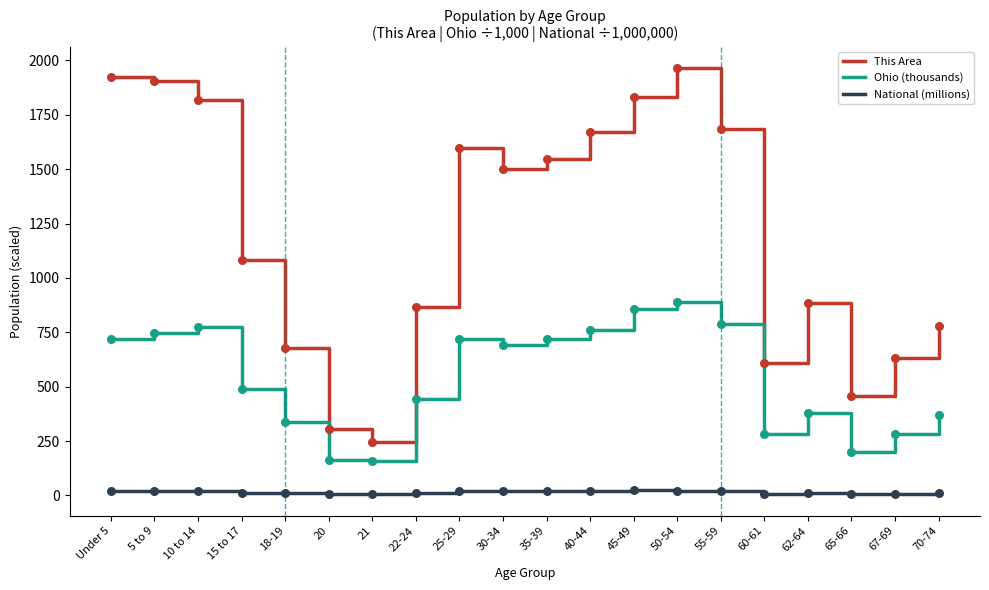

Is the value of Ohio (thousands) at 25-29 greater than the value of This Area at 30-34?

No